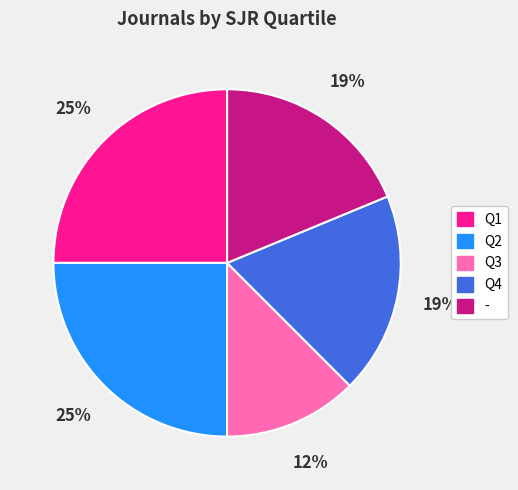

What percentage is the Q4 slice, to the nearest percent?

19%